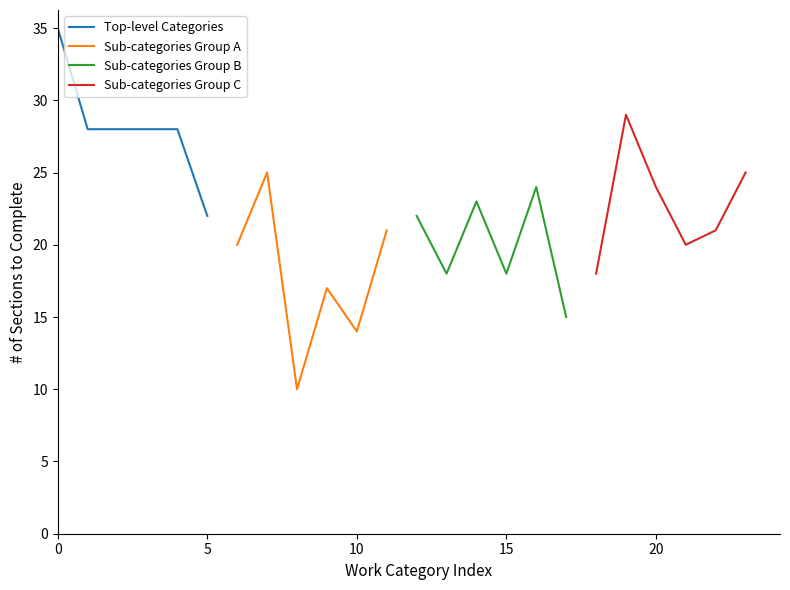

What is the value of the Sub-categories Group A point at the 1st from the left?

20